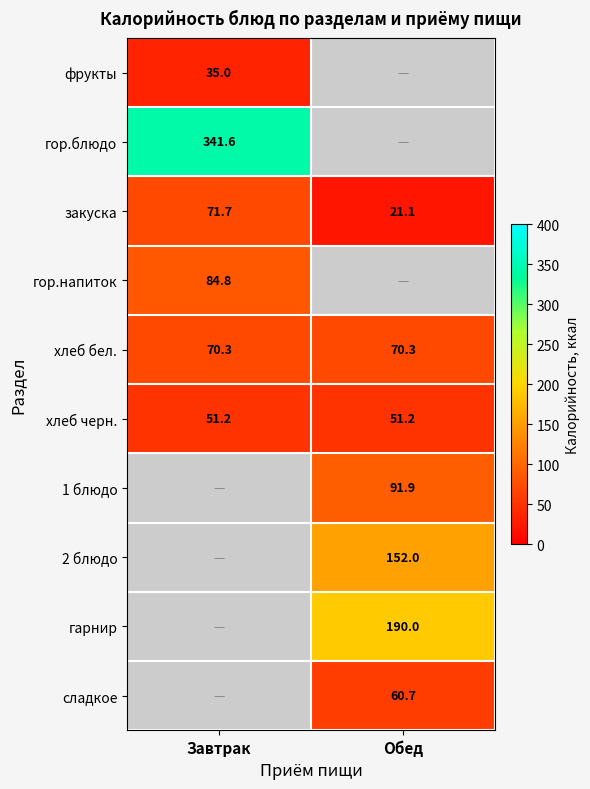

What is the difference between the highest and lowest values at Завтрак?

306.6